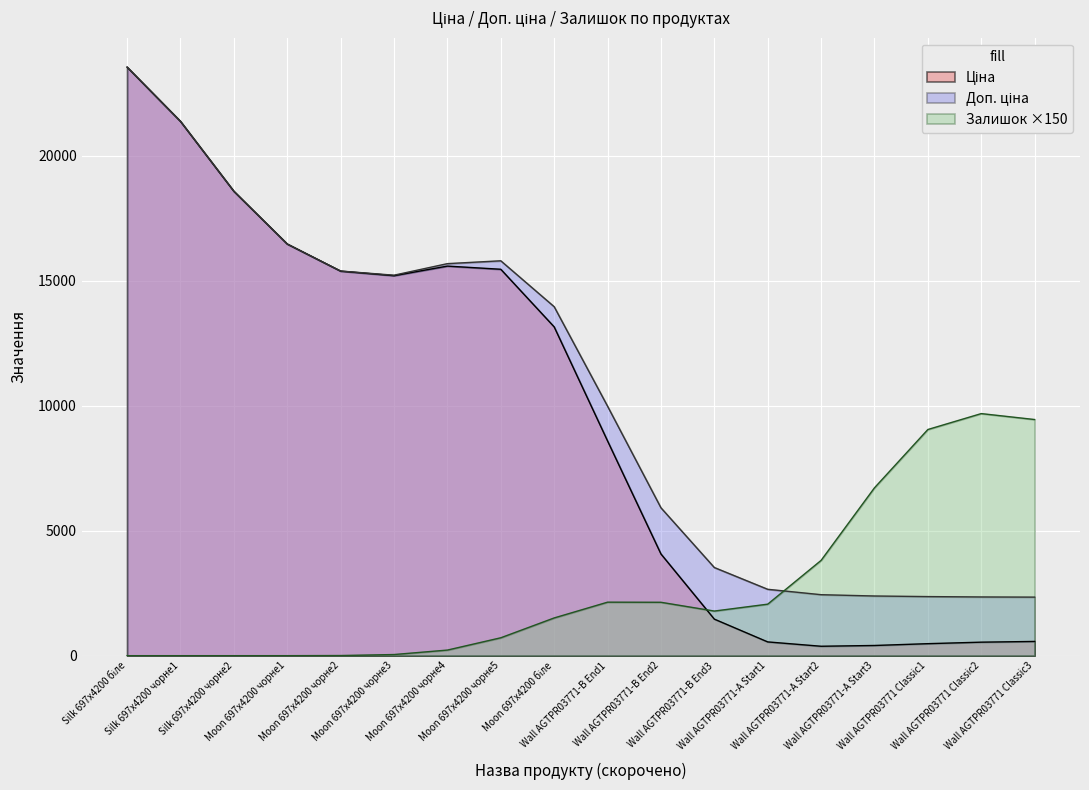

What is the maximum value for Залишок ×150?

9687.8